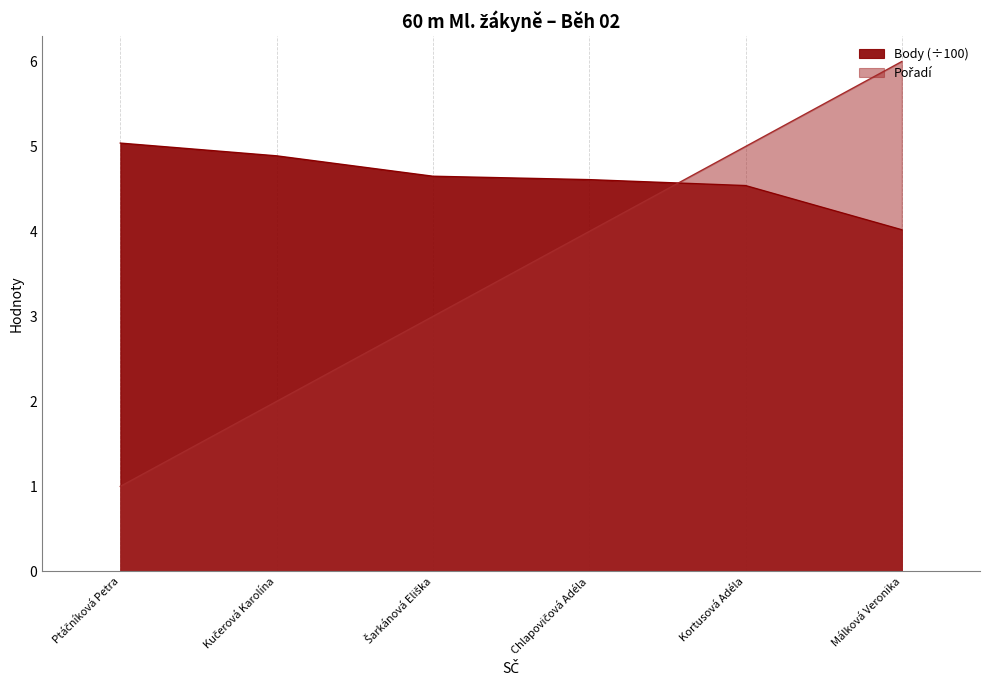

Which series has the largest total across all categories?

Body